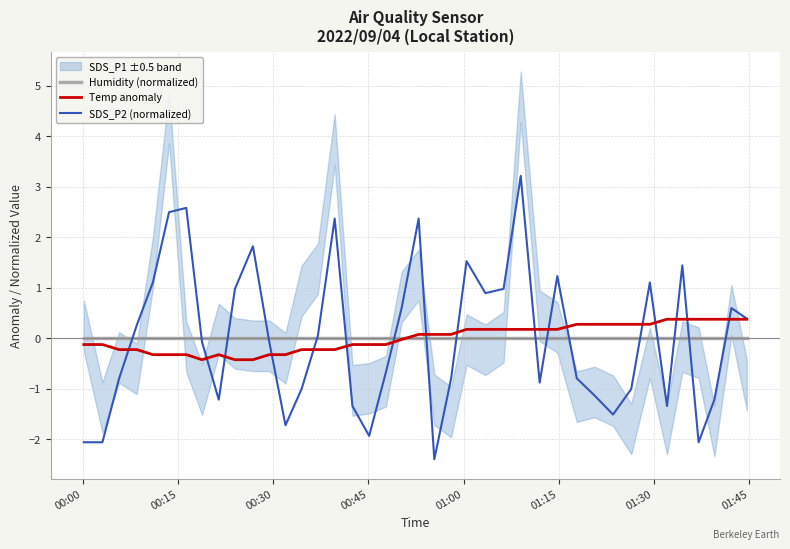

How many values in SDS_P2 (normalized) are above zero?

19